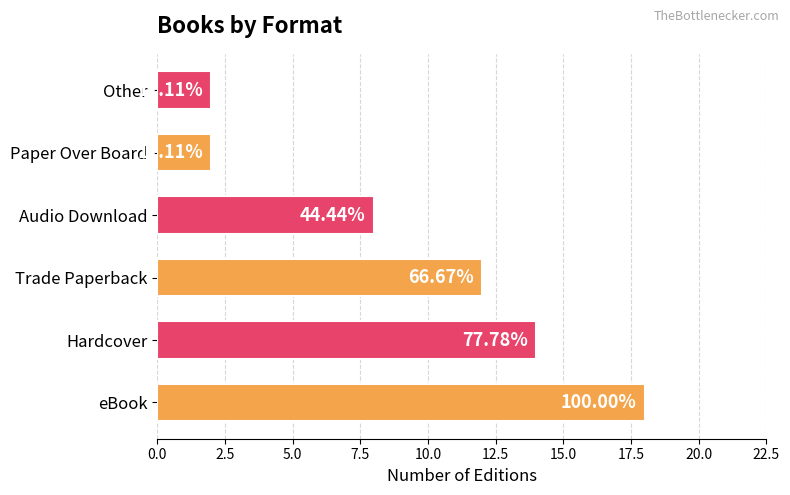

What is the average value?

9